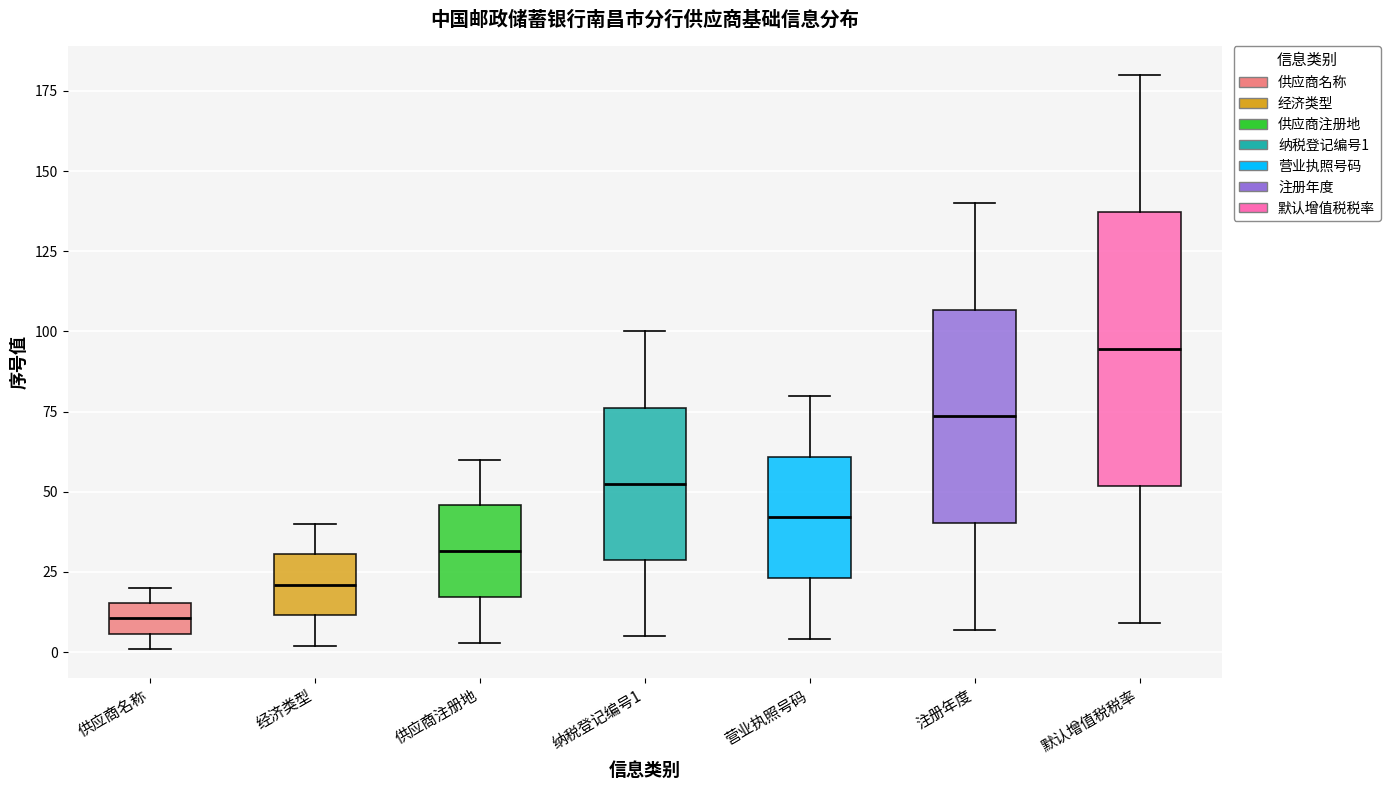

Reading left to right, transcribe this box plot: for each box, give where its median line is, the range the box spans, and where its two whiskers end, as read against the y-axis. The values are not printed on the chart, so give them approximately, as read against the axis.

供应商名称: median 10, box 5 to 15, whiskers 0 to 20
经济类型: median 20, box 10 to 30, whiskers 0 to 40
供应商注册地: median 30, box 15 to 45, whiskers 5 to 60
纳税登记编号1: median 55, box 30 to 75, whiskers 5 to 100
营业执照号码: median 40, box 25 to 60, whiskers 5 to 80
注册年度: median 75, box 40 to 105, whiskers 5 to 140
默认增值税税率: median 95, box 50 to 135, whiskers 10 to 180